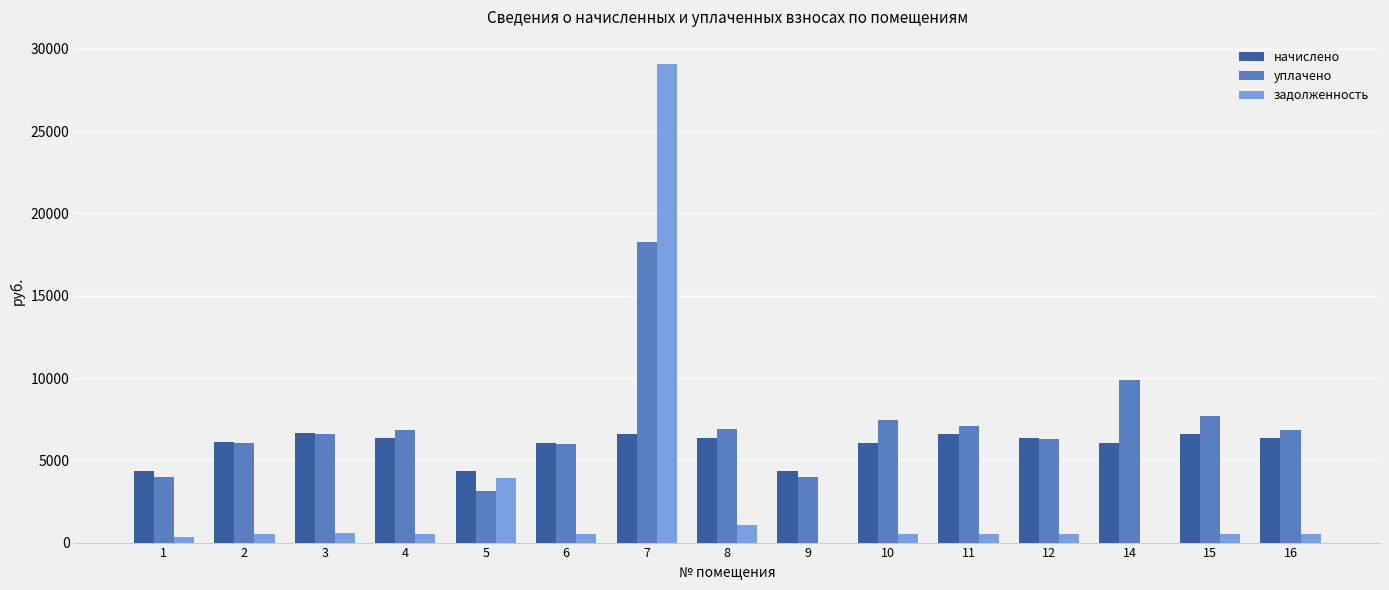

Where does the задолженность series first go above 527?

3